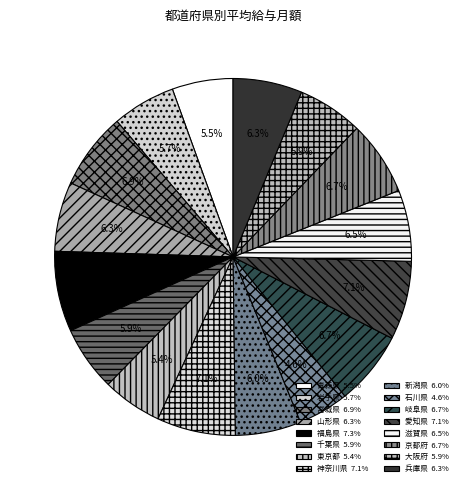

True or false: 京都府 accounts for 15% of the total.

False